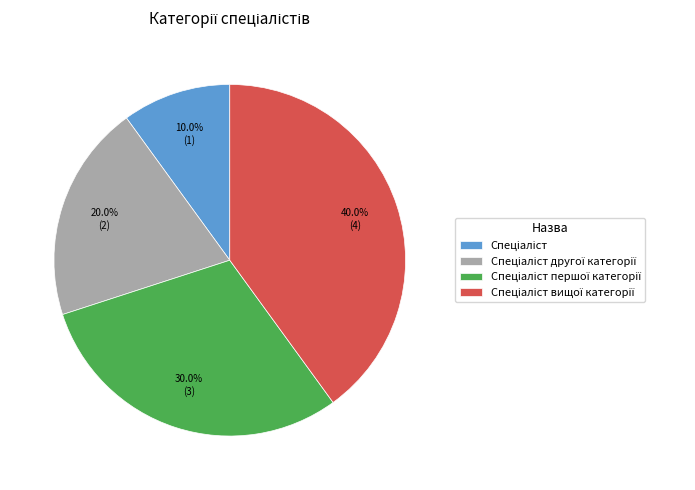

To the nearest percent, what is the difference between the largest and smallest slice percentages?

30%